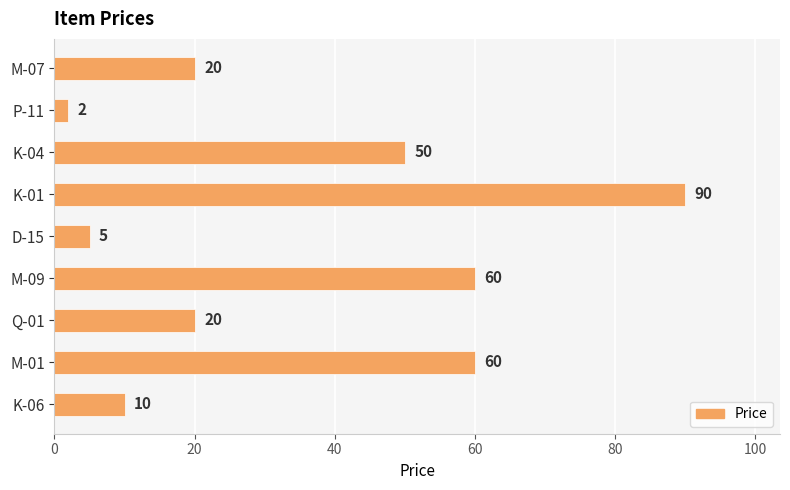

Count the number of data series in this chart.

1